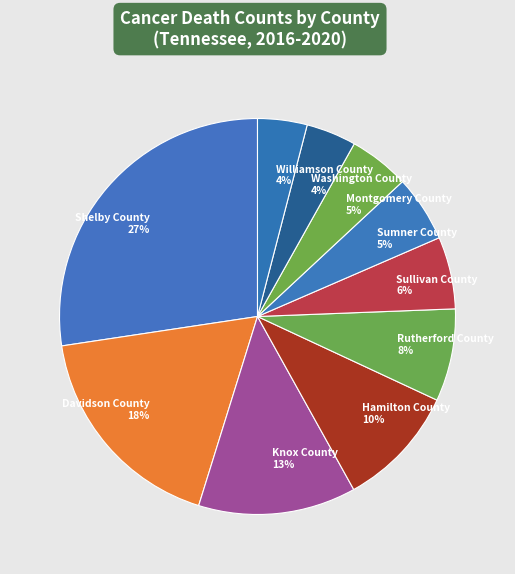

Is it true that Williamson County is 4% of the pie?

True